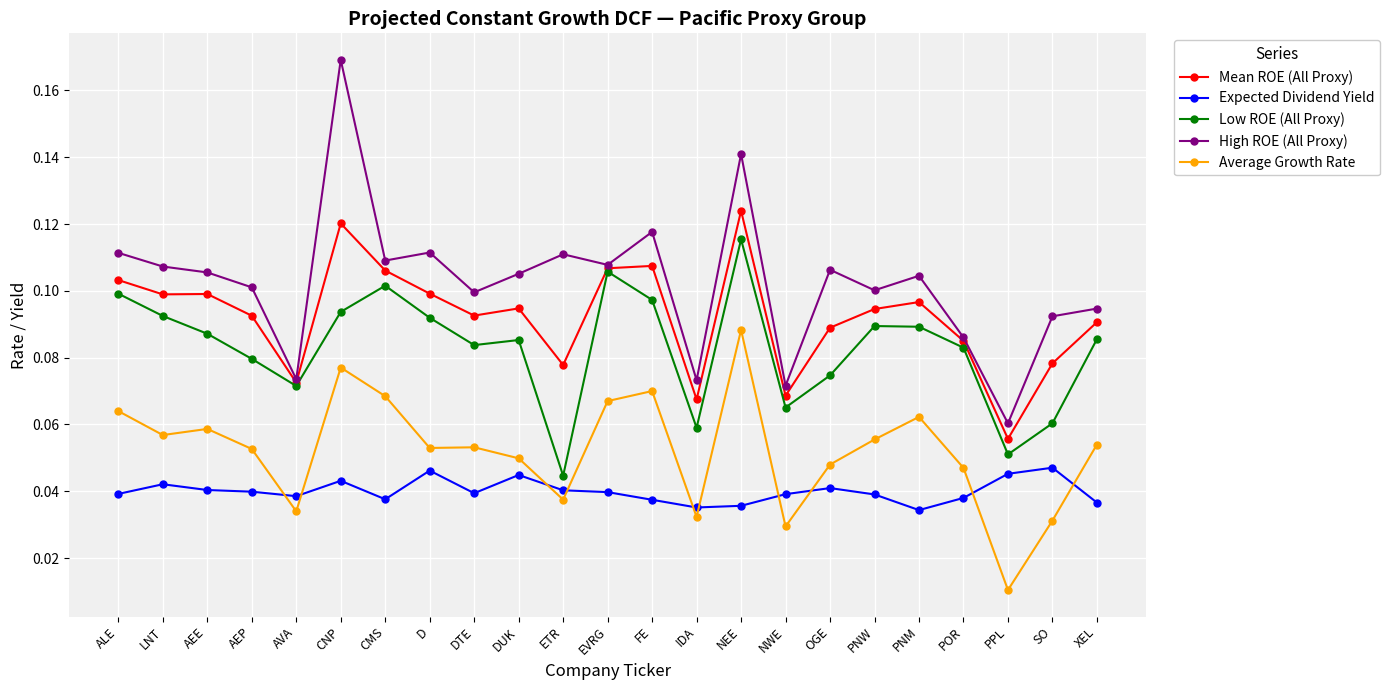

True or false: Average Growth Rate and Low ROE (All Proxy) intersect in this chart.

False